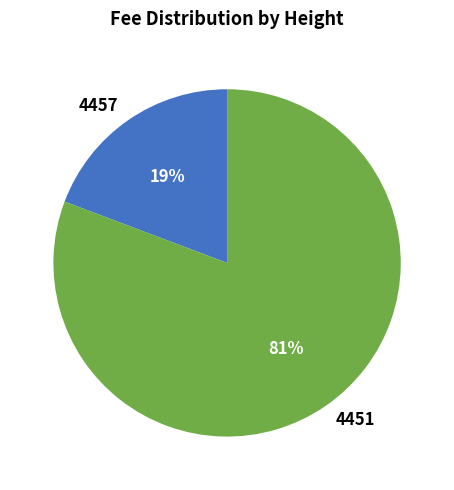

What percentage is the 4457 slice, to the nearest percent?

19%